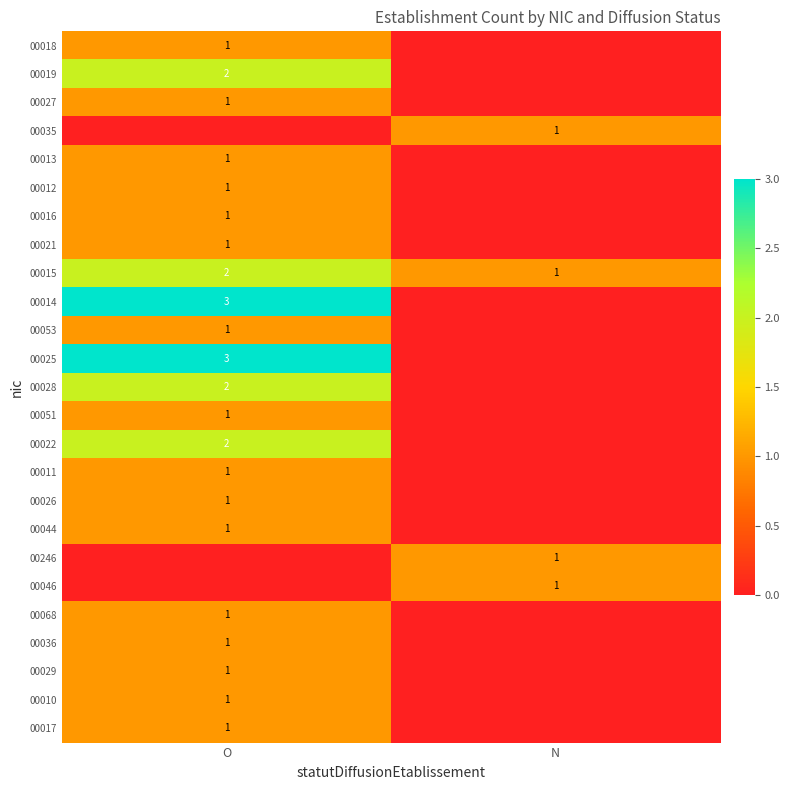

True or false: 00068 has a value of 1 at O.

True